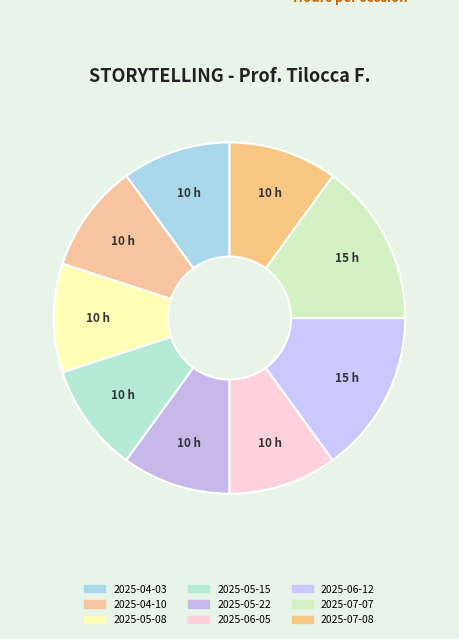

What is the total percentage of 2025-06-05 and 2025-05-15?

20.0%